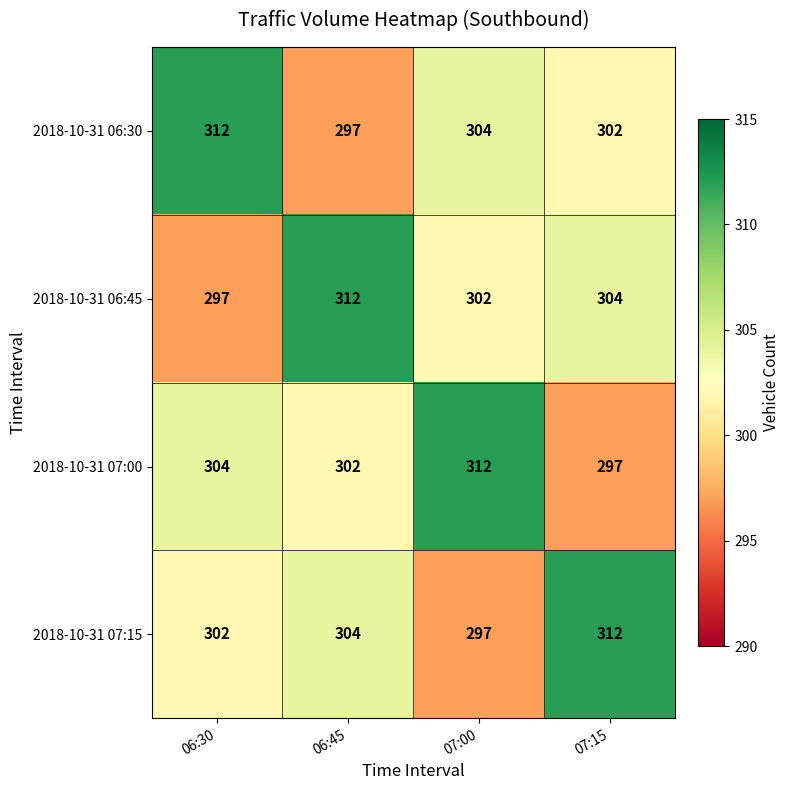

Rank the series at 06:30 from lowest to highest value.

2018-10-31 06:45, 2018-10-31 07:15, 2018-10-31 07:00, 2018-10-31 06:30